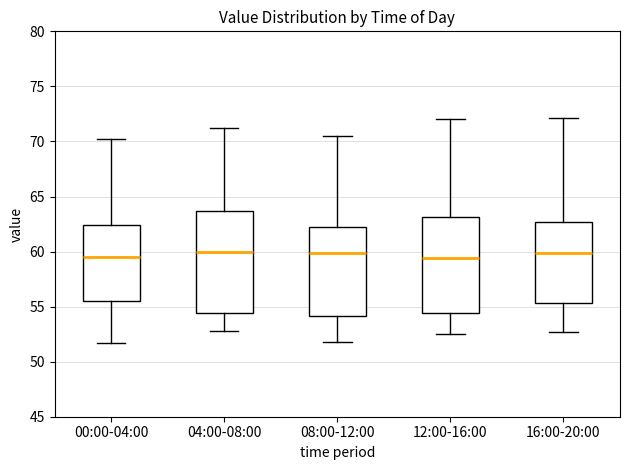

Reading left to right, read every box against the y-axis: the position of its median line, the range the box covers, and the ends of its whiskers. The values are not printed on the chart, so give them approximately, as read against the axis.

00:00-04:00: median 59.5, box 55.5 to 62.5, whiskers 51.5 to 70.0
04:00-08:00: median 60.0, box 54.5 to 63.5, whiskers 53.0 to 71.0
08:00-12:00: median 60.0, box 54.0 to 62.0, whiskers 52.0 to 70.5
12:00-16:00: median 59.5, box 54.5 to 63.0, whiskers 52.5 to 72.0
16:00-20:00: median 60.0, box 55.5 to 62.5, whiskers 52.5 to 72.0